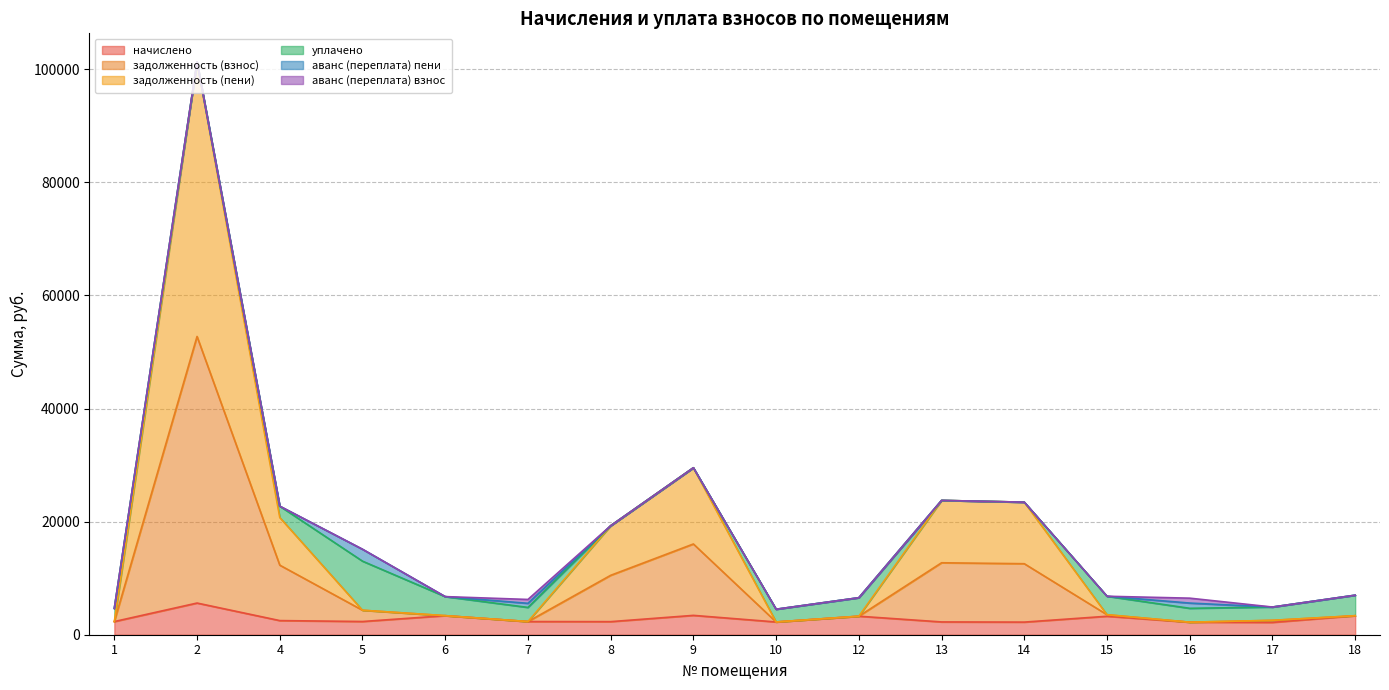

True or false: начислено and задолженность (взнос) intersect in this chart.

False